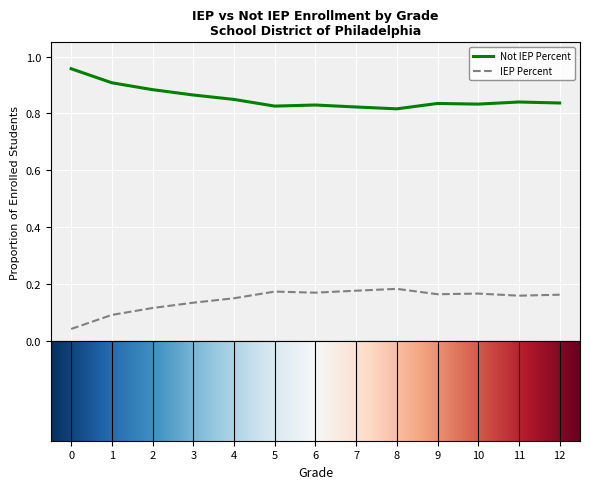

List the series in order of their overall mean, lowest first.

IEP Percent, Not IEP Percent